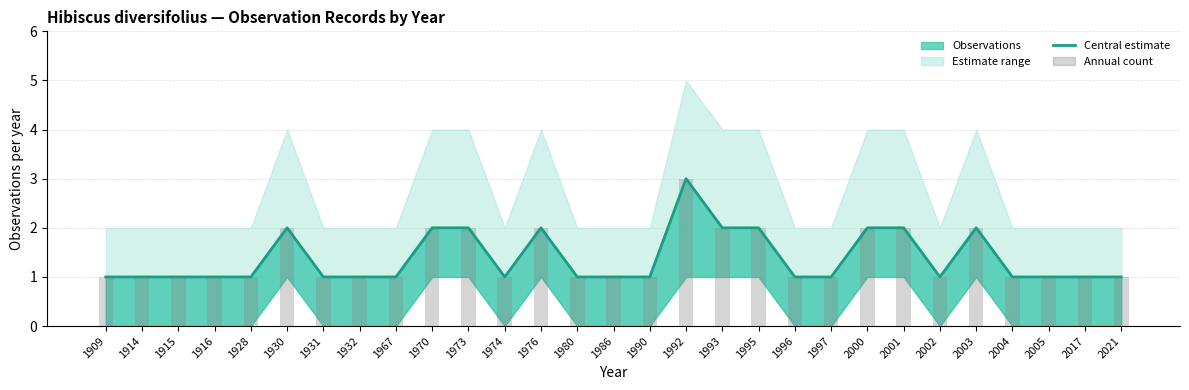

The Central estimate series shows 1 at 1915. True or false?

True